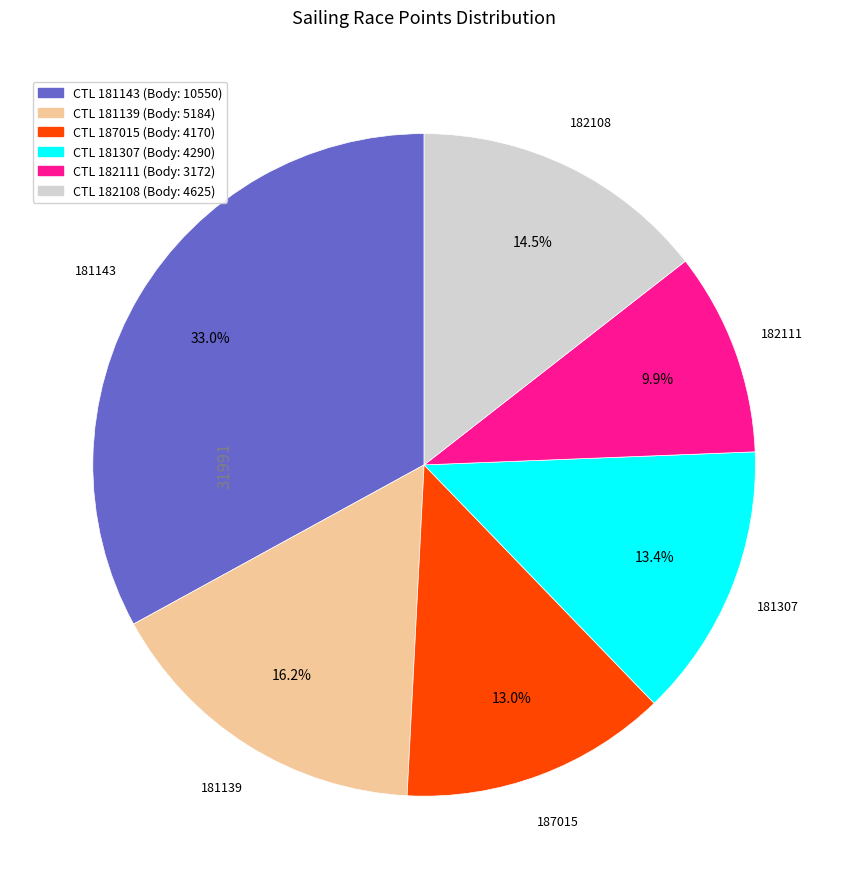

Does any single category account for the majority?

No